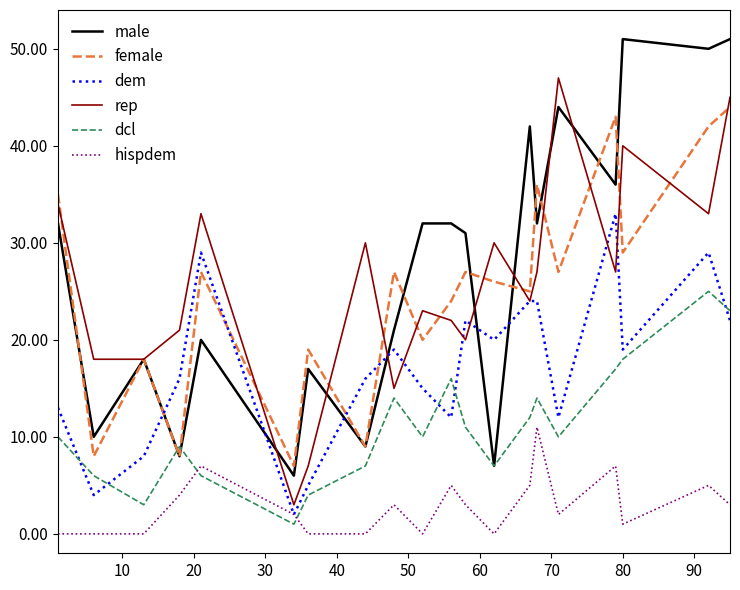

In male, how many points are lower than both neighbors (excluding endpoints)?

8